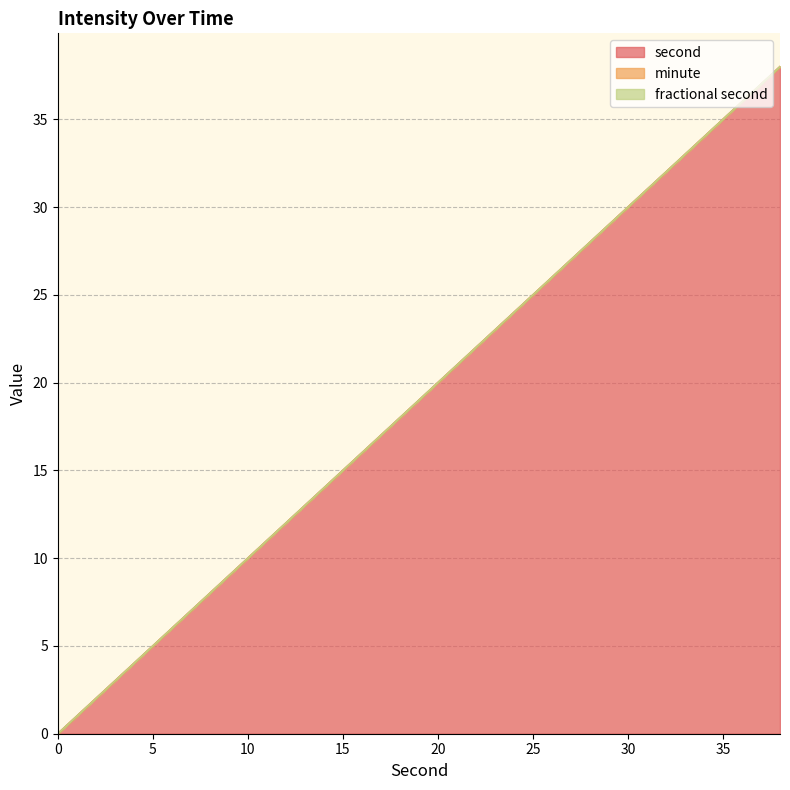

At which category does the chart reach its peak across all series?

38